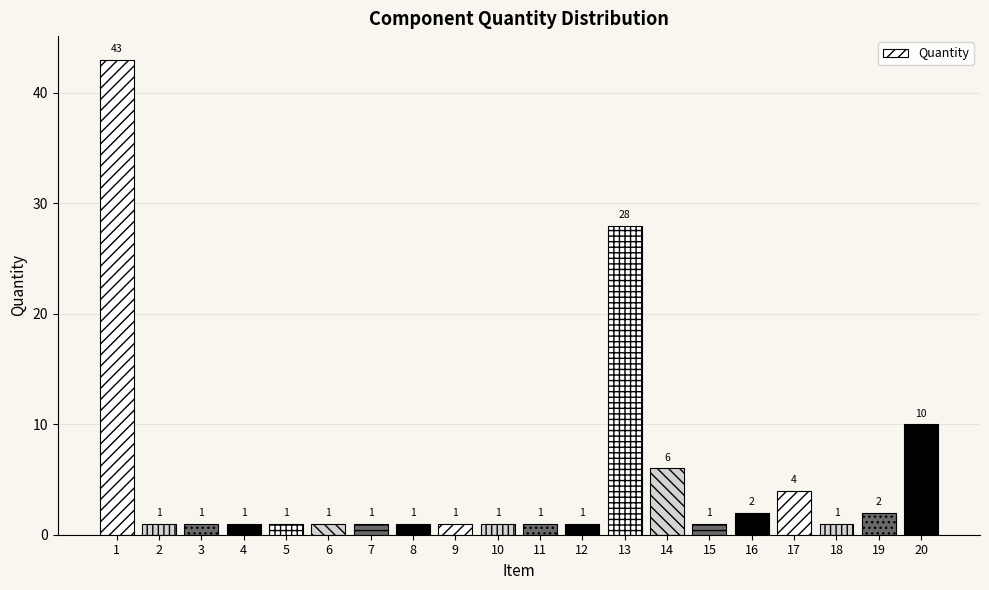

Reading right to left, what are all the values shown in this chart?

10	2	1	4	2	1	6	28	1	1	1	1	1	1	1	1	1	1	1	43